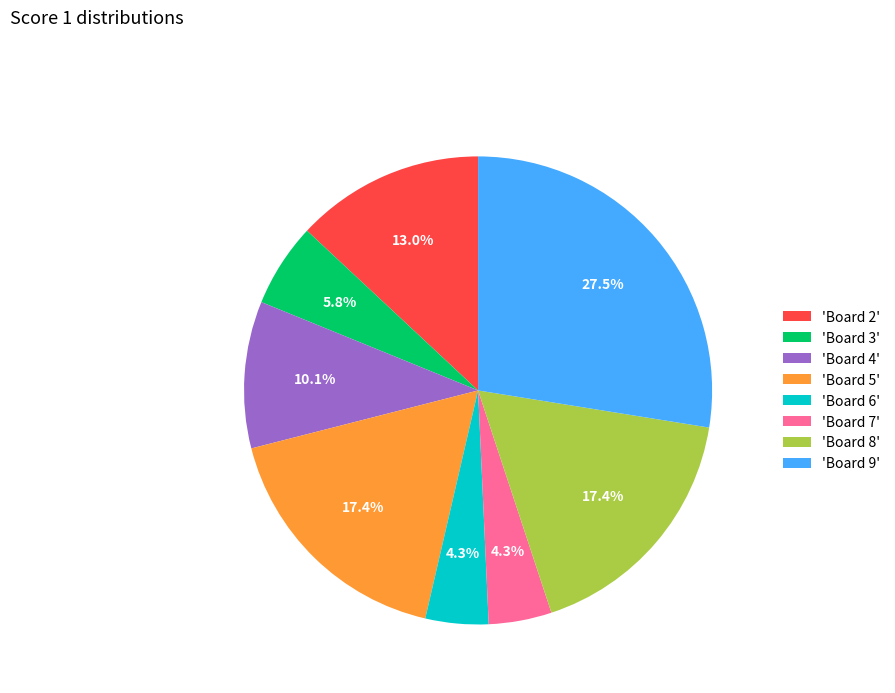

Combined, do 'Board 3' and 'Board 7' account for over 50%?

No